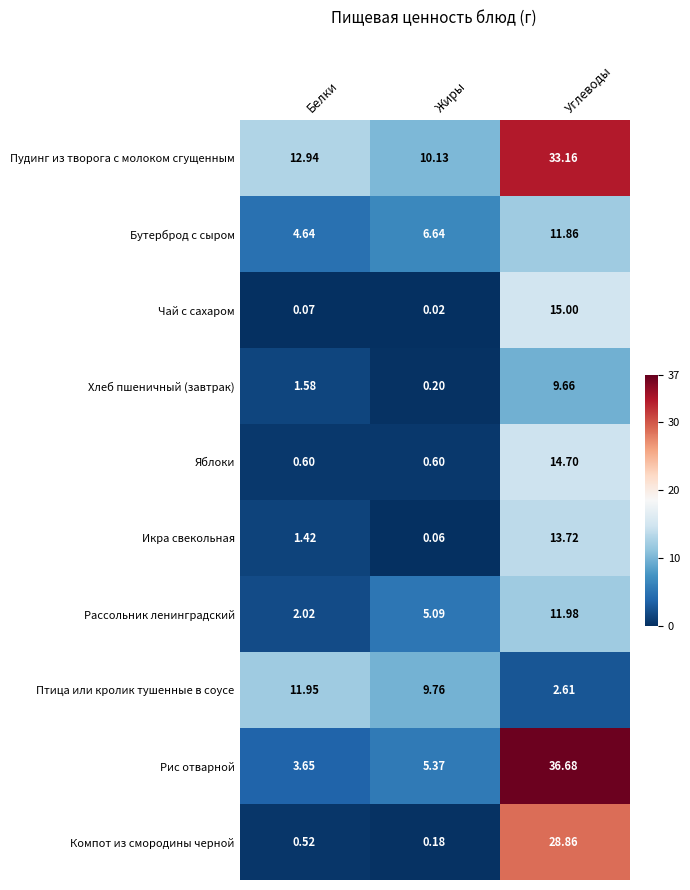

Rank the categories by Чай с сахаром value from highest to lowest.

Углеводы, Белки, Жиры